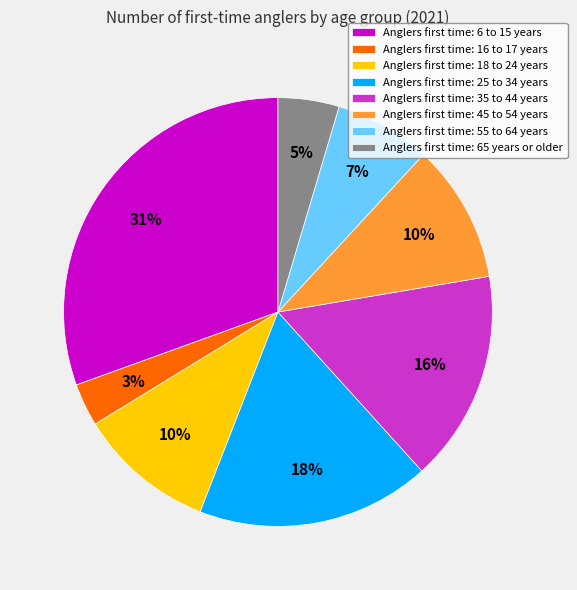

Does any single category account for the majority?

No